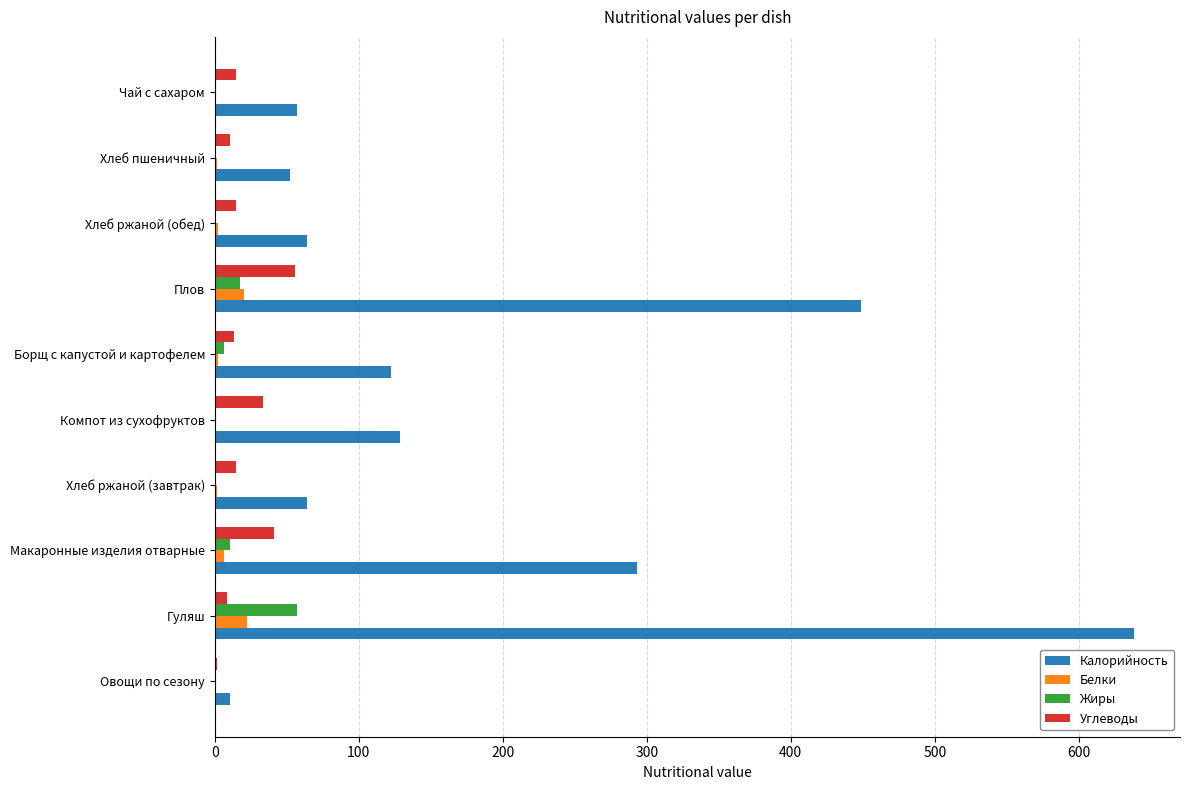

True or false: Углеводы has a value of 20.3 at Плов.

False